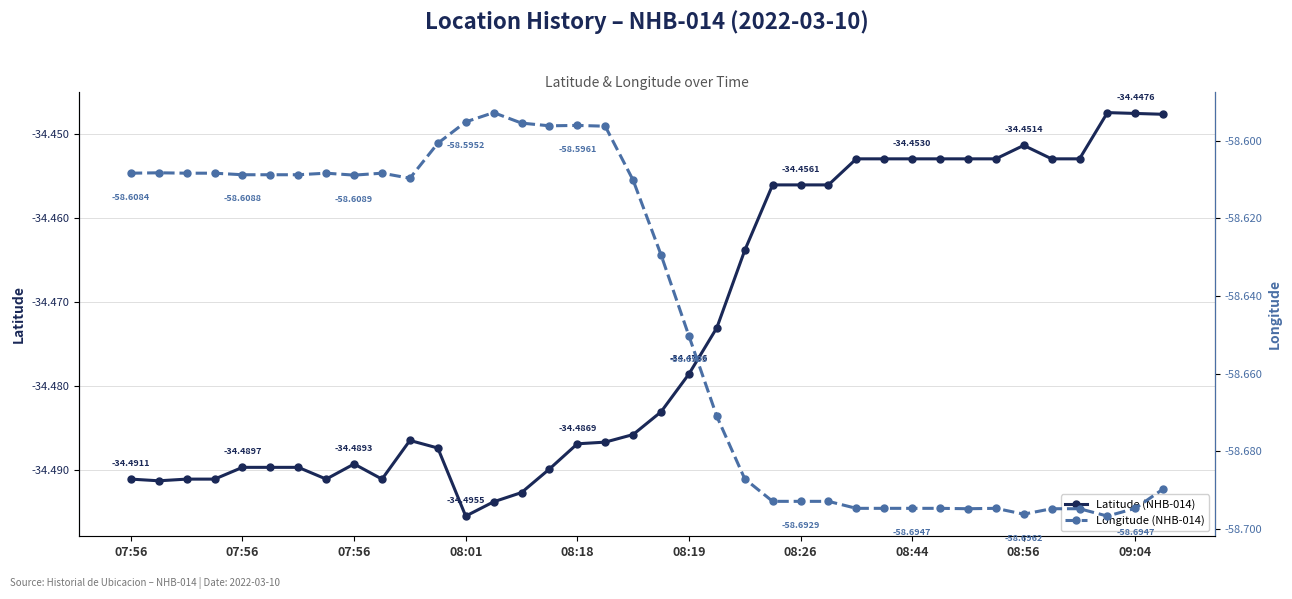

Rank the series by their maximum value, from highest to lowest.

Latitude (NHB-014), Longitude (NHB-014)